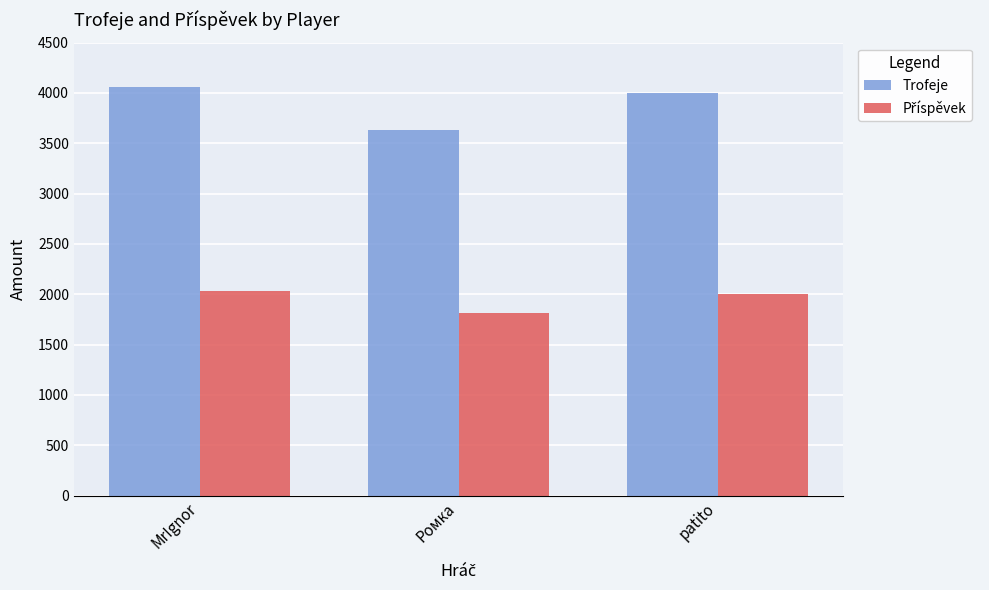

Read the Trofeje value at MrIgnor, to the nearest 5.

4060